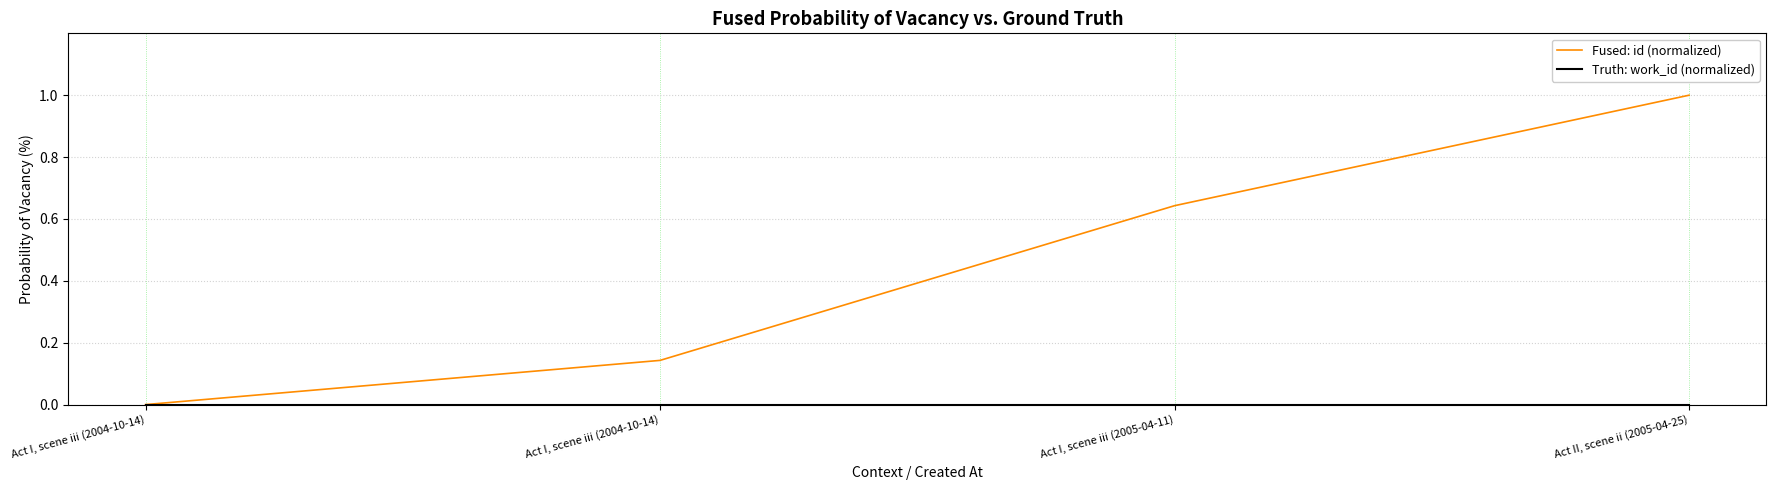

Between Act I, scene iii (2004-10-14) and Act I, scene iii (2005-04-11), which is larger?

Act I, scene iii (2005-04-11)